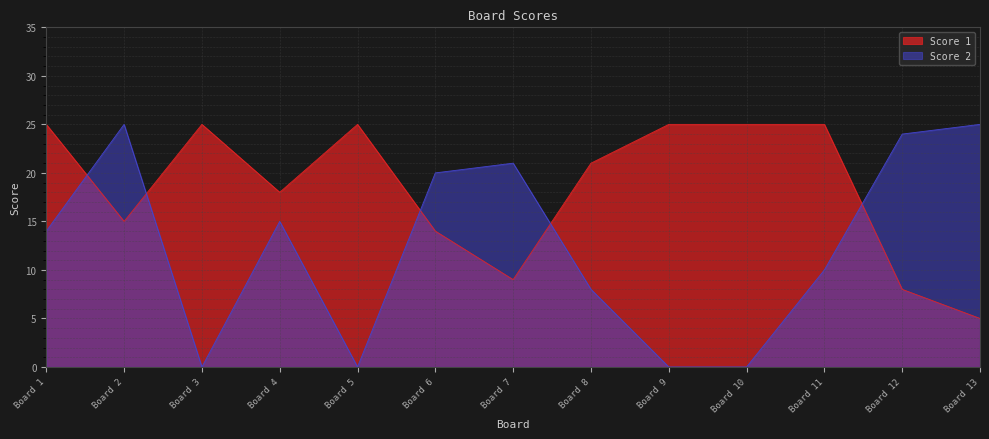

How many times do Score 2 and Score 1 cross each other?

5